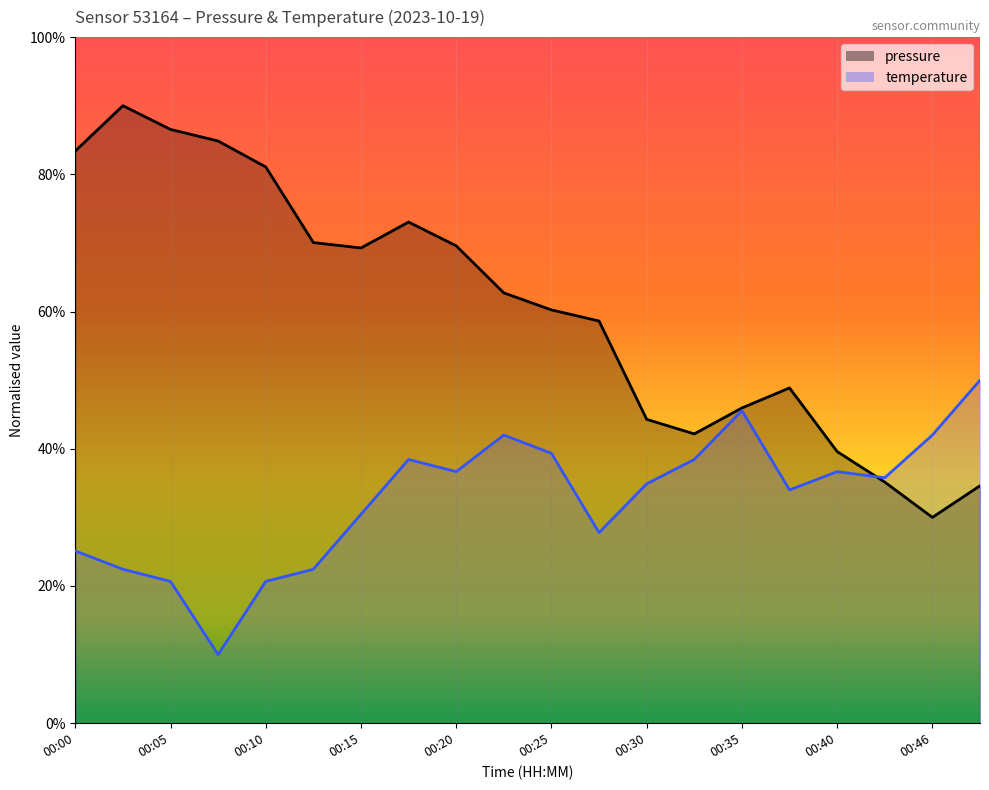

Which series has the largest total across all categories?

pressure